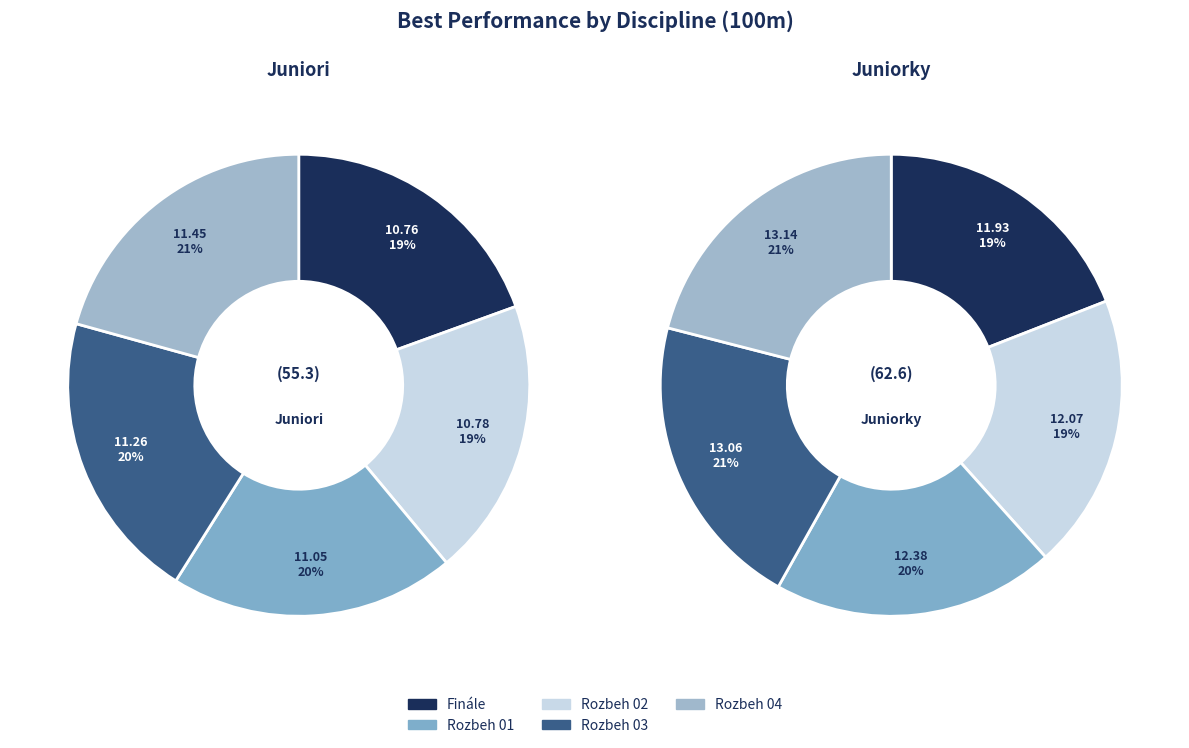

Is it true that 3 is 32% of the pie?

False